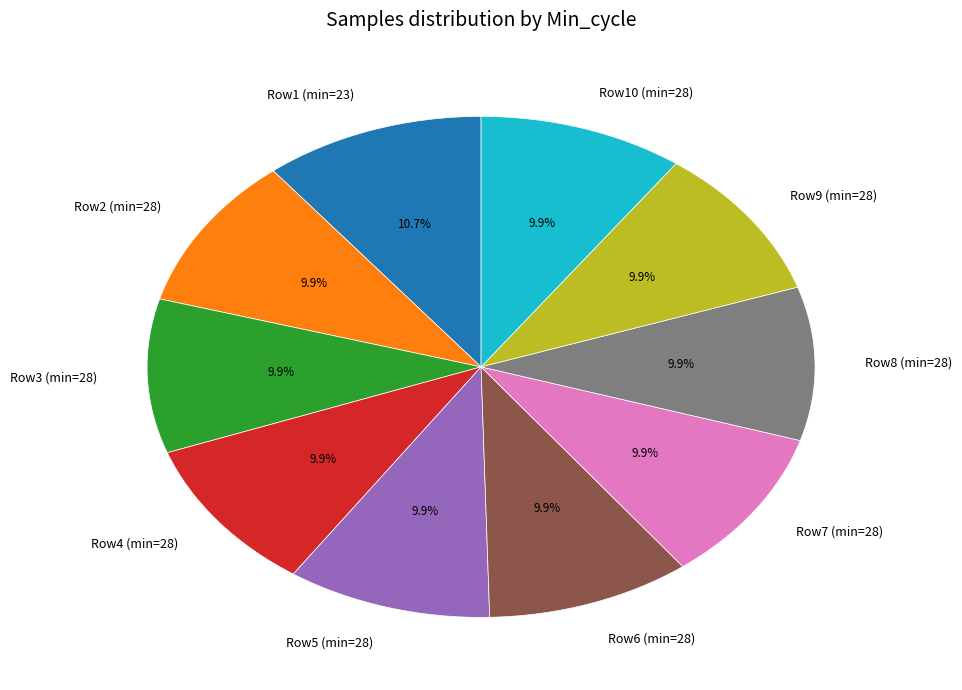

Which category has the biggest portion of the pie?

Row1 (min=23)